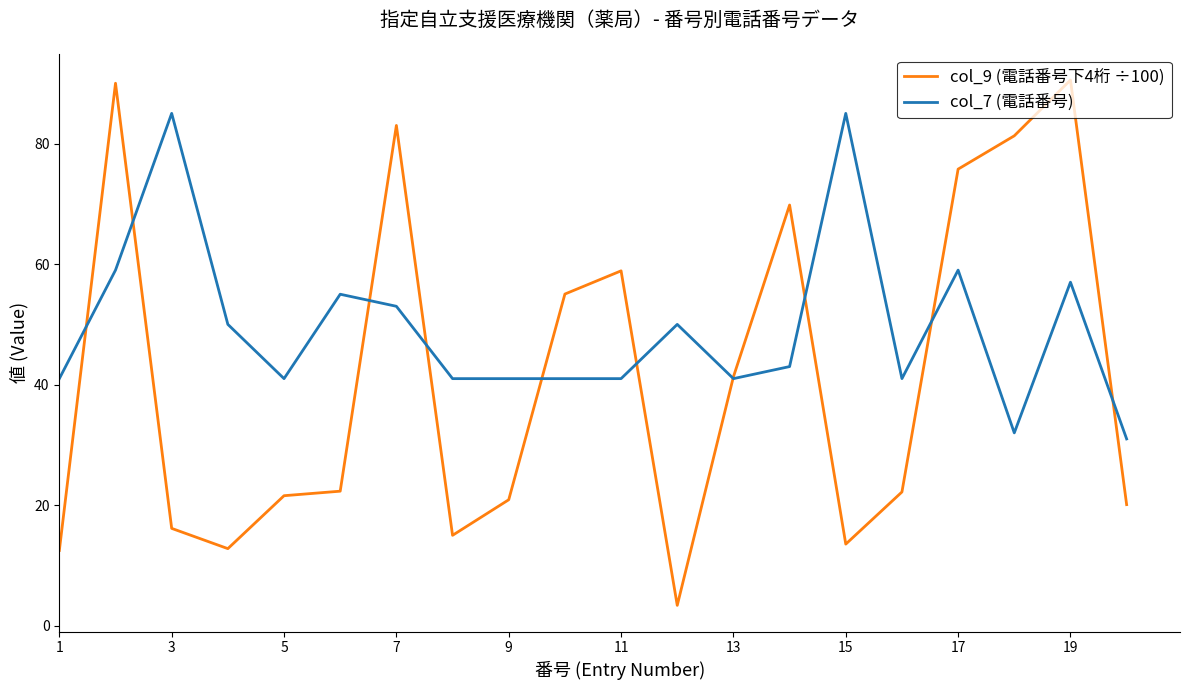

Which series has the largest range (max minus min)?

col_9 (電話番号下4桁 ÷100)